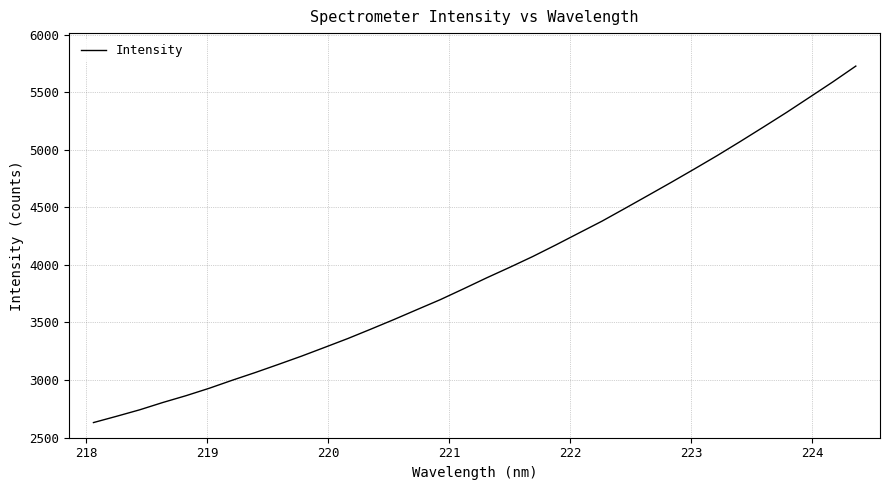

What is the maximum value shown in the chart?

5725.9